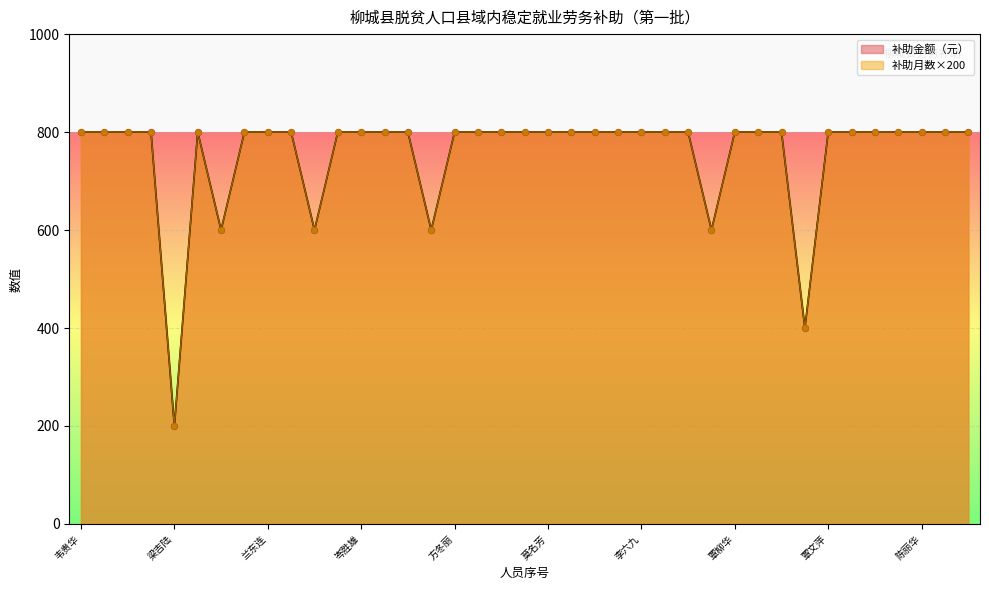

At how many categories does at least one series exceed 602?

33